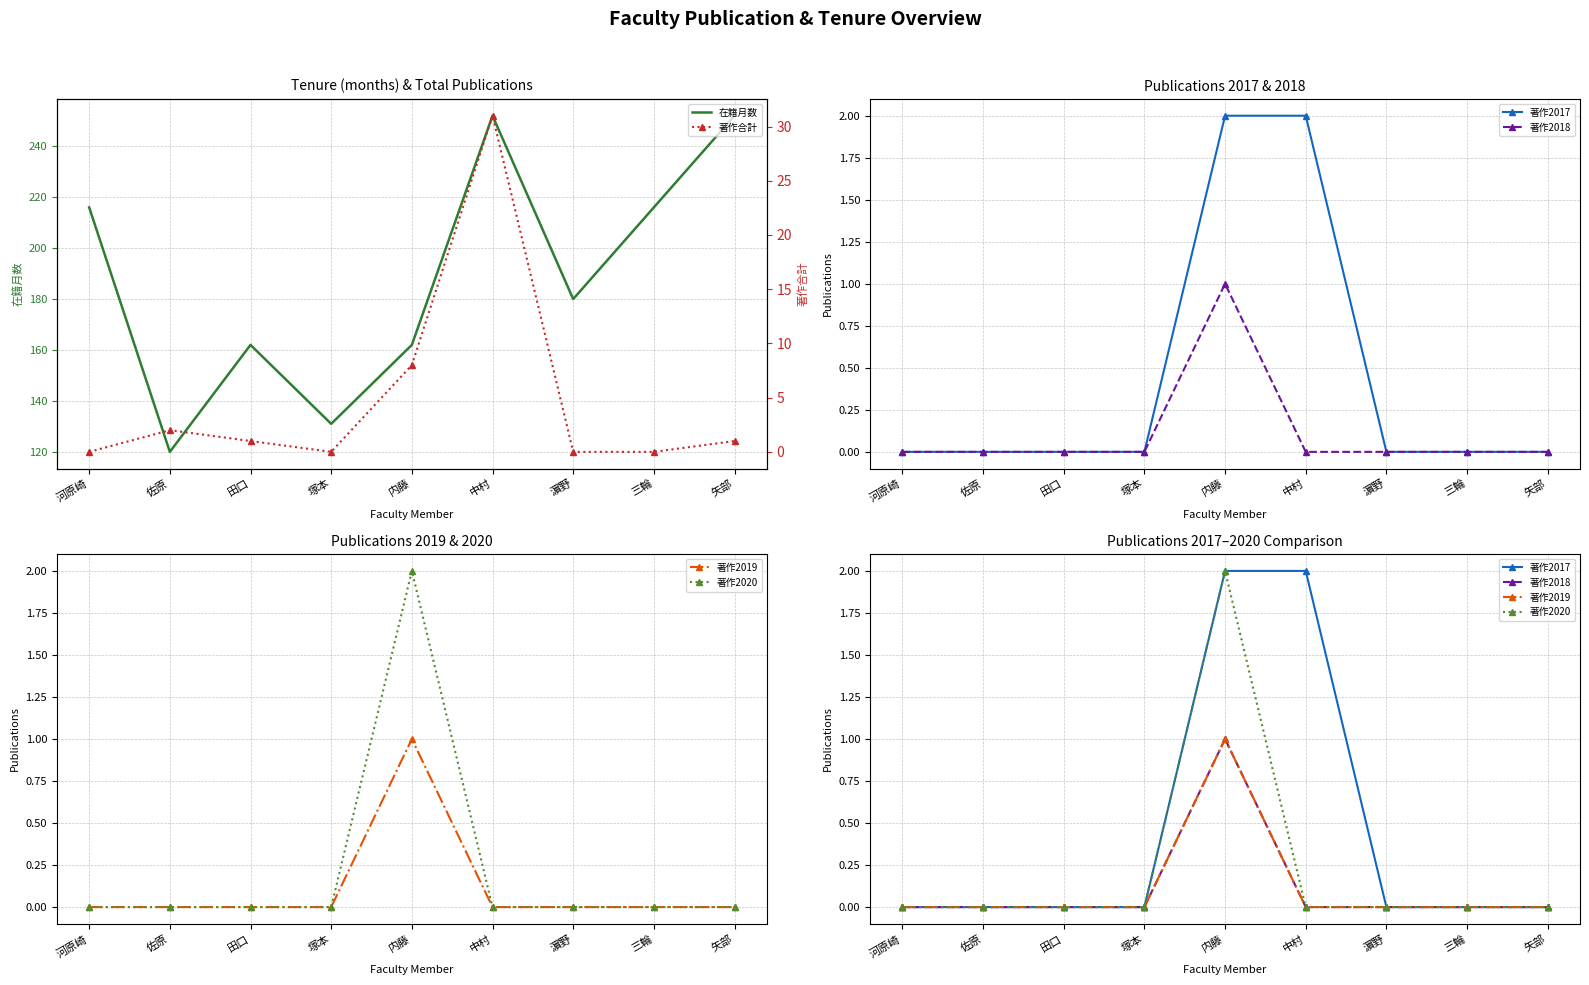

Does the chart have visible grid lines?

Yes